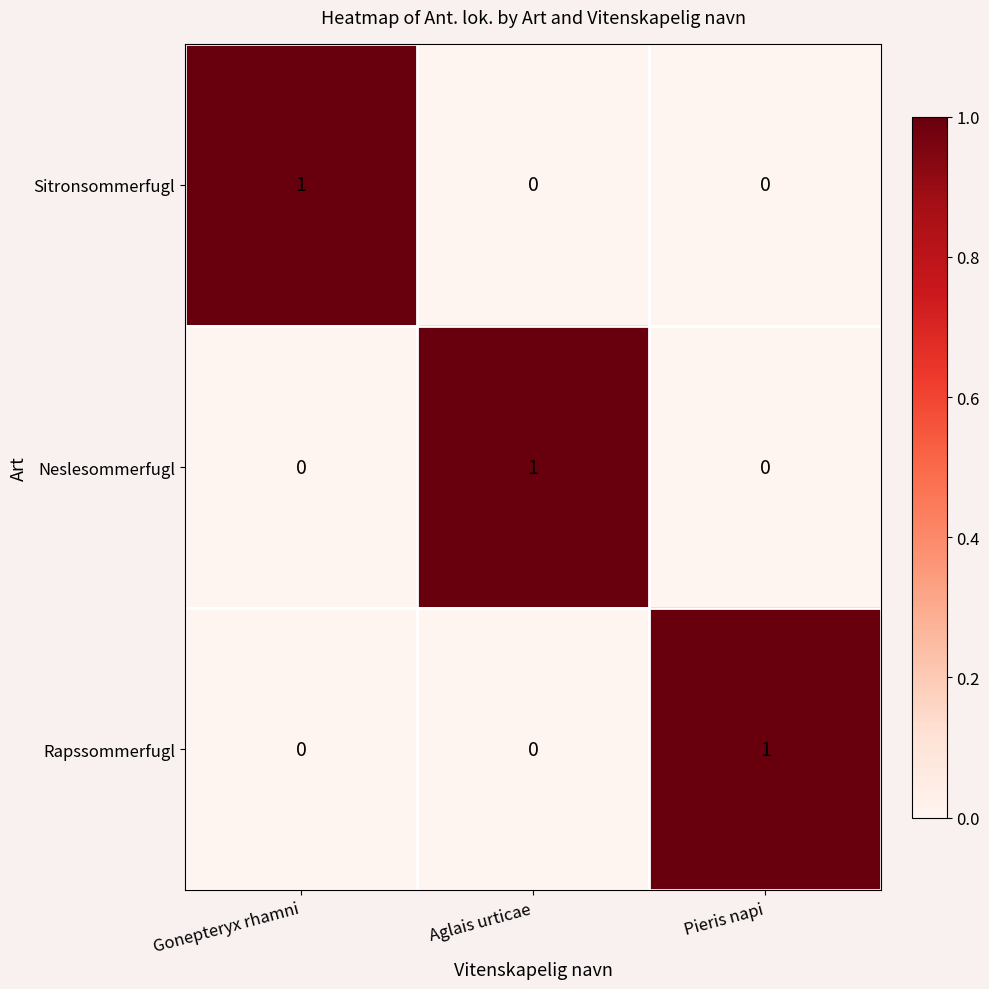

At how many categories does at least one series exceed 0?

3